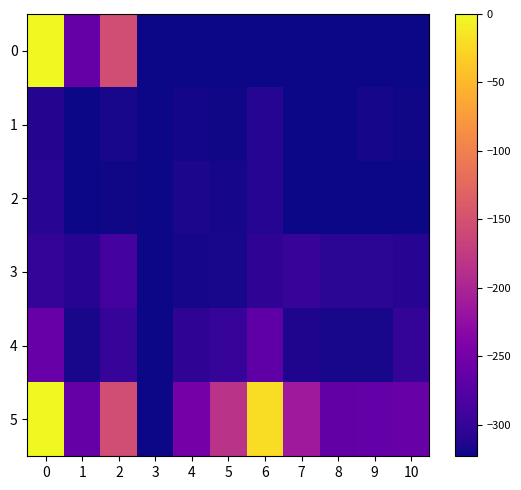

Reading left to right, extract all data points from this chart.

0: 0=0	1=-262	2=-154	3=-323	4=-323	5=-323	6=-323	7=-323	8=-323	9=-323	10=-323
1: 0=-311	1=-323	2=-317	3=-323	4=-320	5=-321	6=-310	7=-323	8=-322	9=-319	10=-321
2: 0=-307	1=-323	2=-321	3=-323	4=-316	5=-318	6=-310	7=-323	8=-323	9=-323	10=-322
3: 0=-301	1=-308	2=-288	3=-323	4=-318	5=-317	6=-304	7=-298	8=-306	9=-306	10=-308
4: 0=-259	1=-317	2=-299	3=-323	4=-303	5=-299	6=-267	7=-314	8=-317	9=-317	10=-300
5: 0=0	1=-262	2=-154	3=-323	4=-249	5=-184	6=-21	7=-213	8=-264	9=-263	10=-260